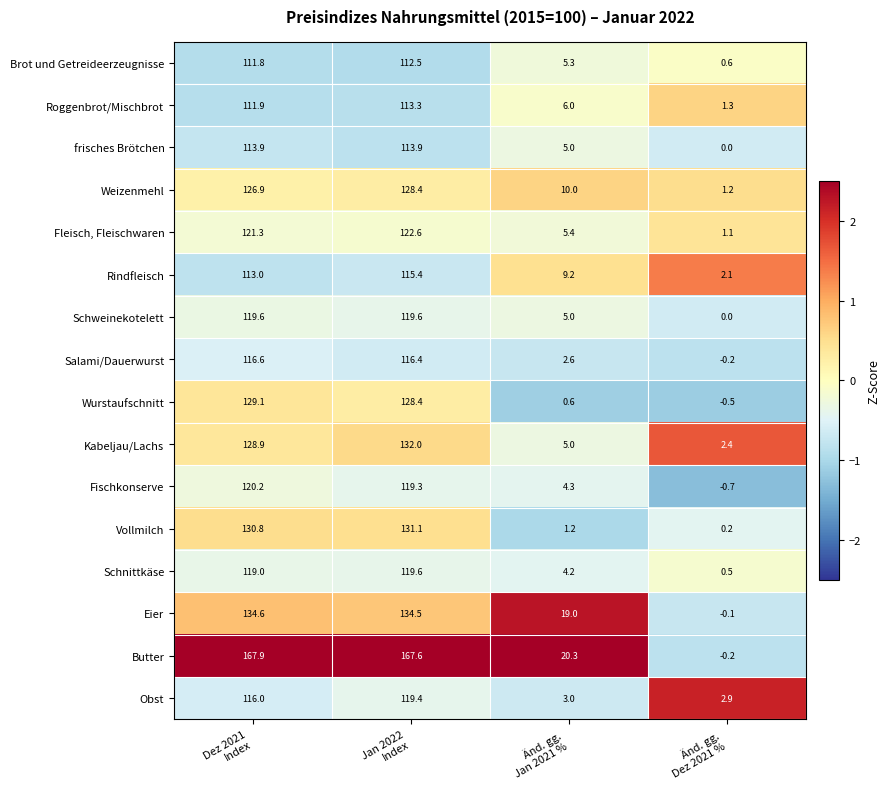

What is the difference between the second highest and second lowest values in the Schweinekotelett series?

114.6